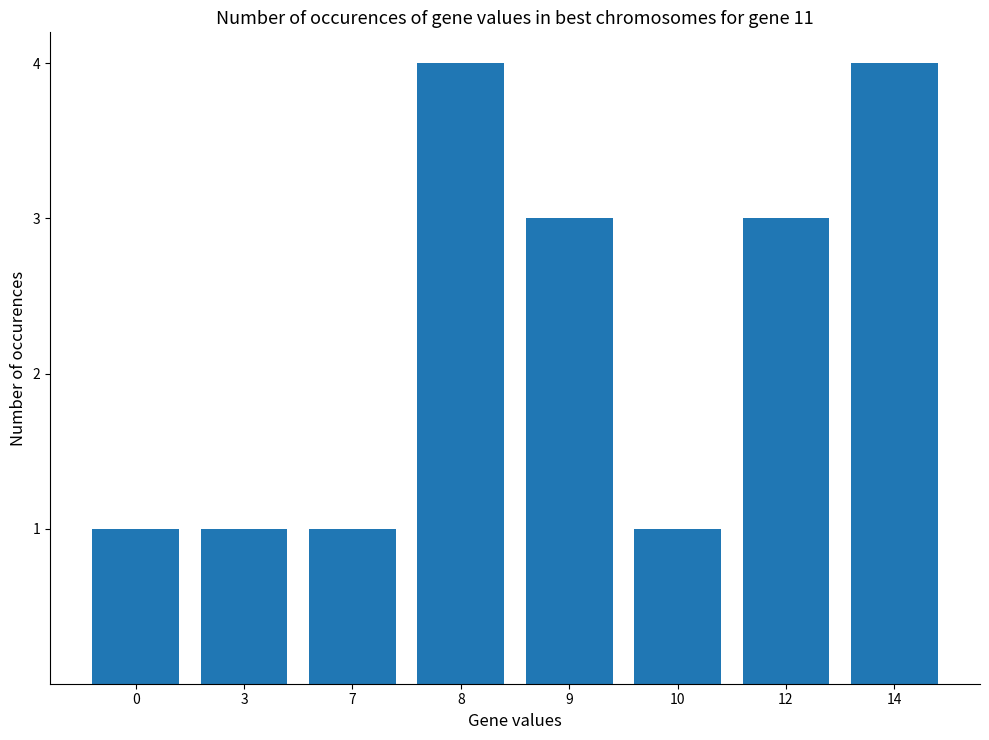

What is the minimum value shown in the chart?

1